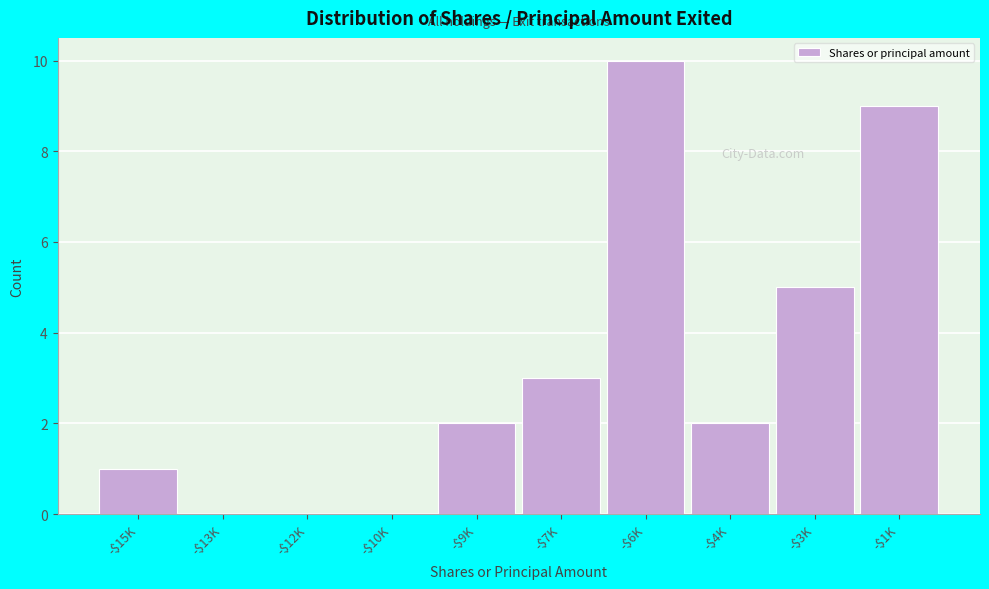

The value at -$12K is 7. True or false?

False